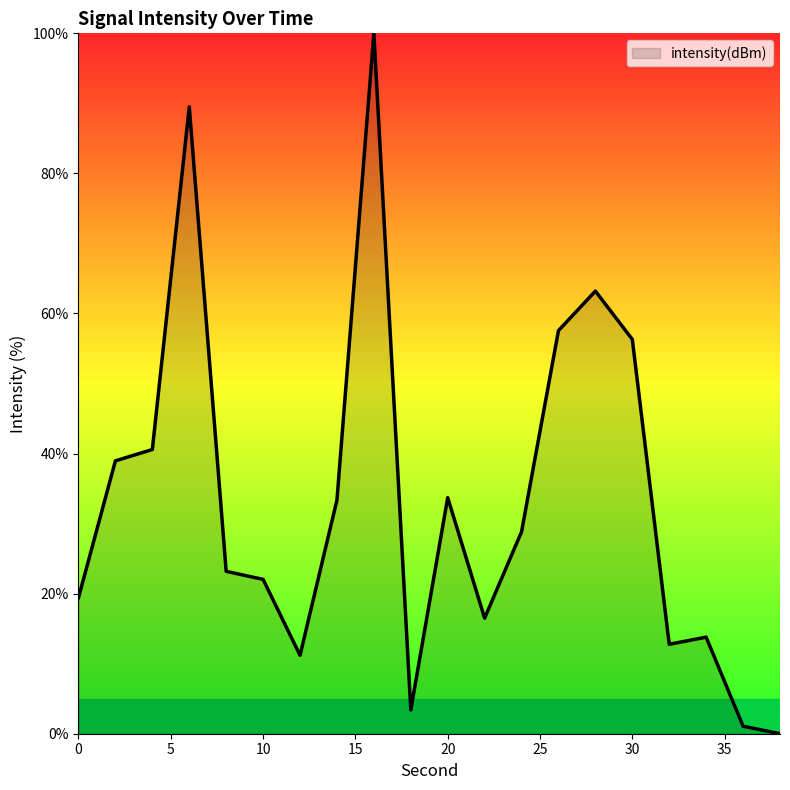

What is the difference between the maximum and minimum values?

100.0